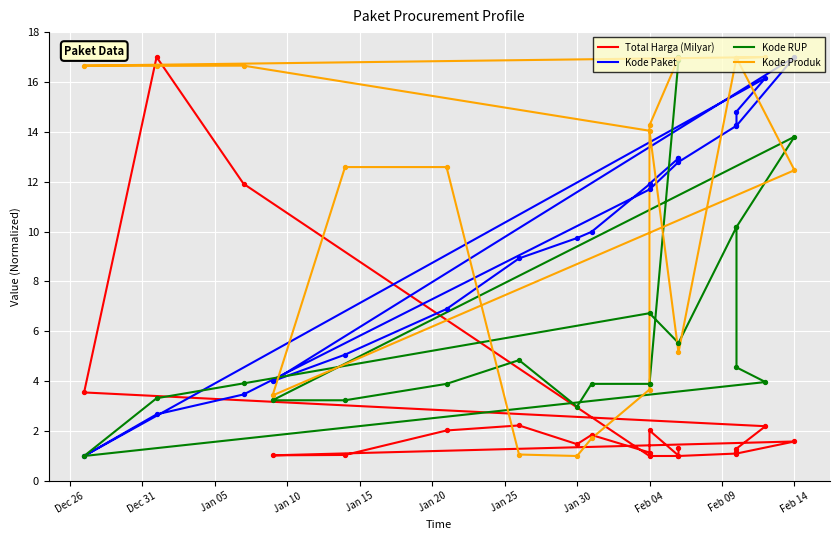

Which series has the largest Y range (max minus min)?

Total Harga (Milyar)